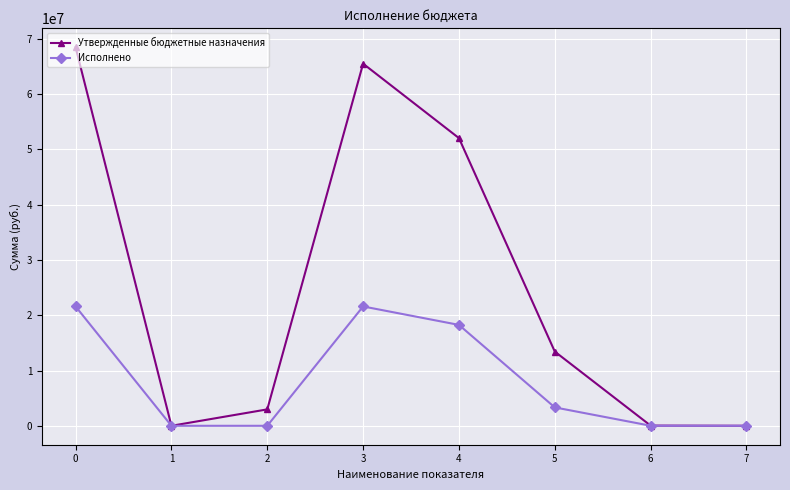

What is the sum of all Утвержденные бюджетные назначения values?

202510284.6